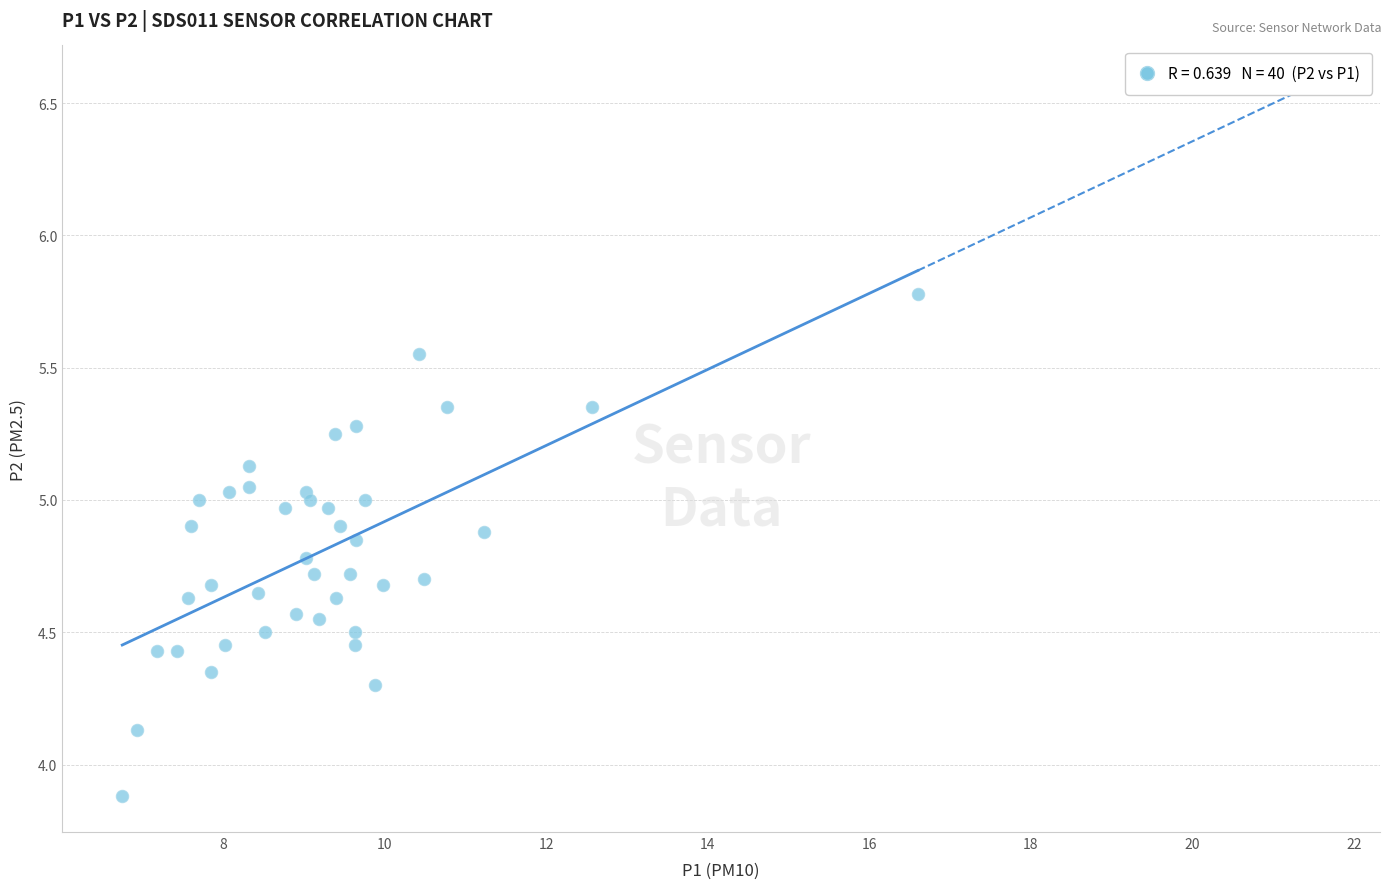

What is the range of X values (max minus min)?

9.9